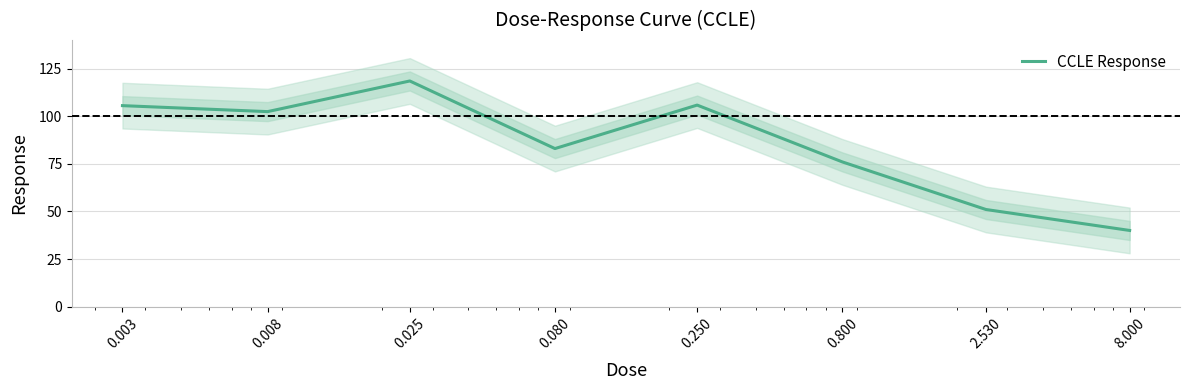

At which label is the value closest to 79?

0.800